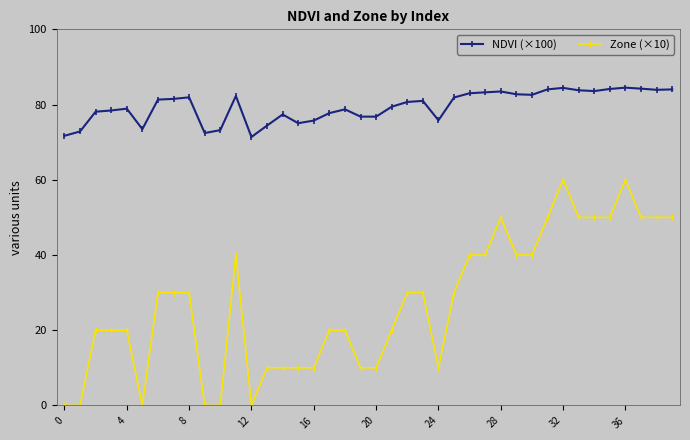

True or false: Zone (×10) and NDVI (×100) intersect in this chart.

False